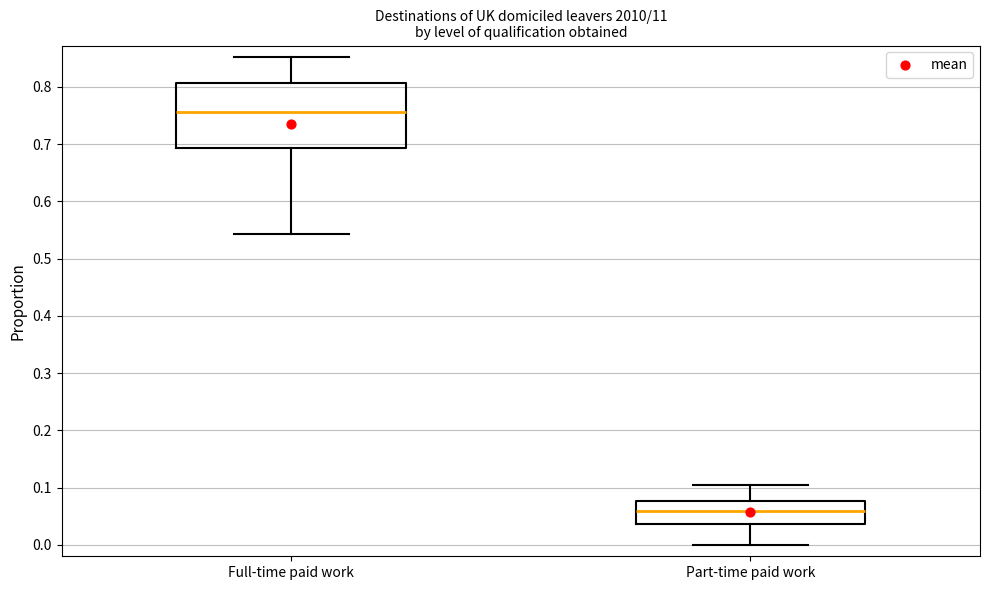

Where is the lower edge of the box for Full-time paid work on the y-axis? The values are not printed on the chart, so give them approximately, as read against the axis.

0.69